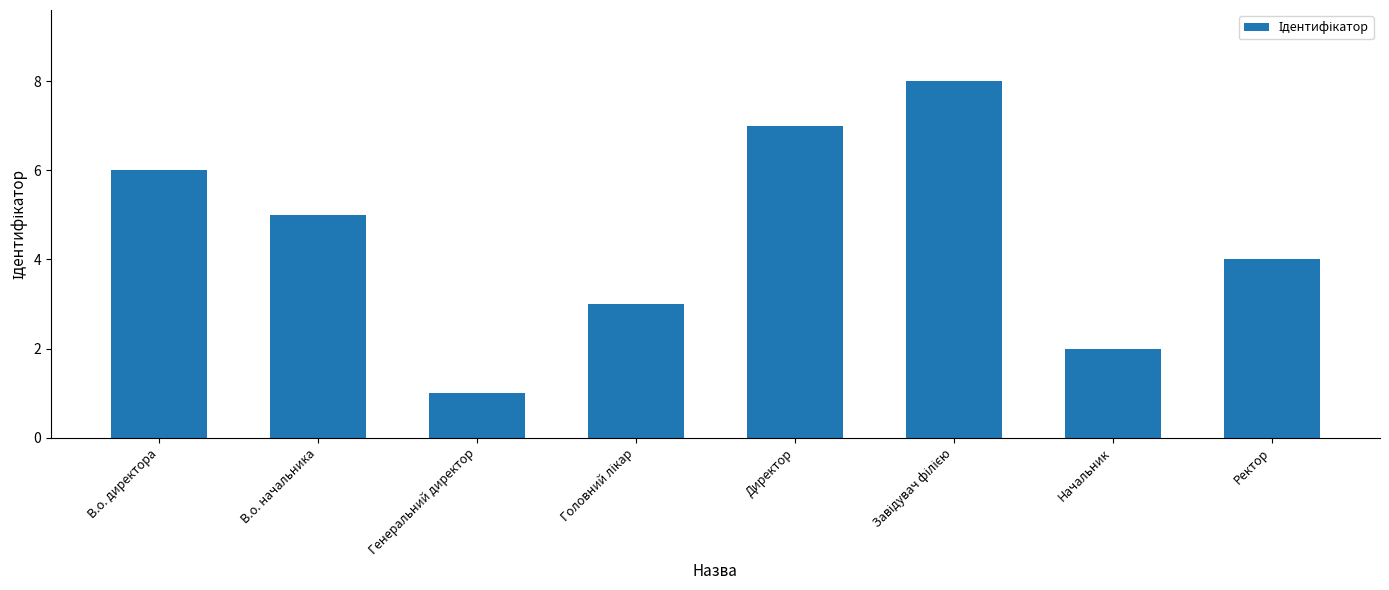

What is the difference between the maximum and minimum values?

7